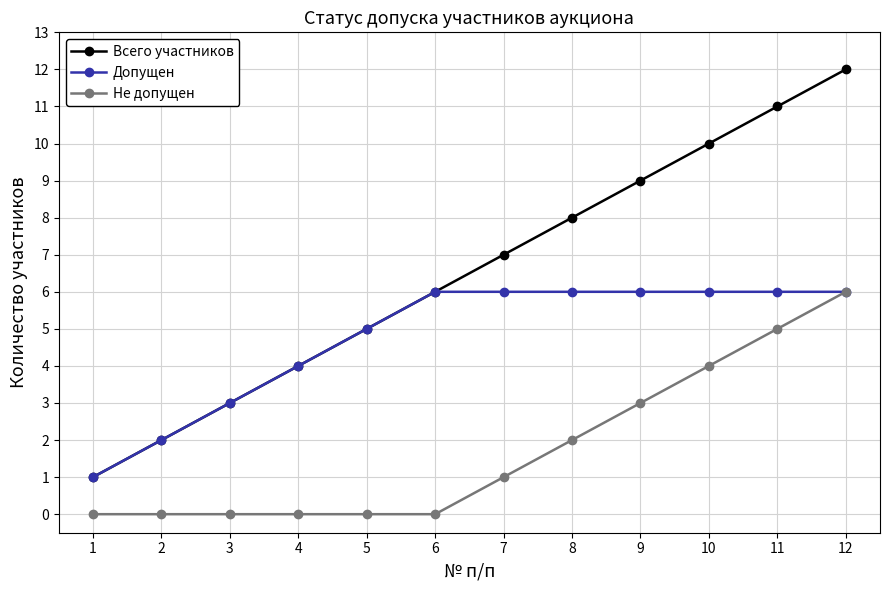

The Всего участников series shows 8 at 8. True or false?

True